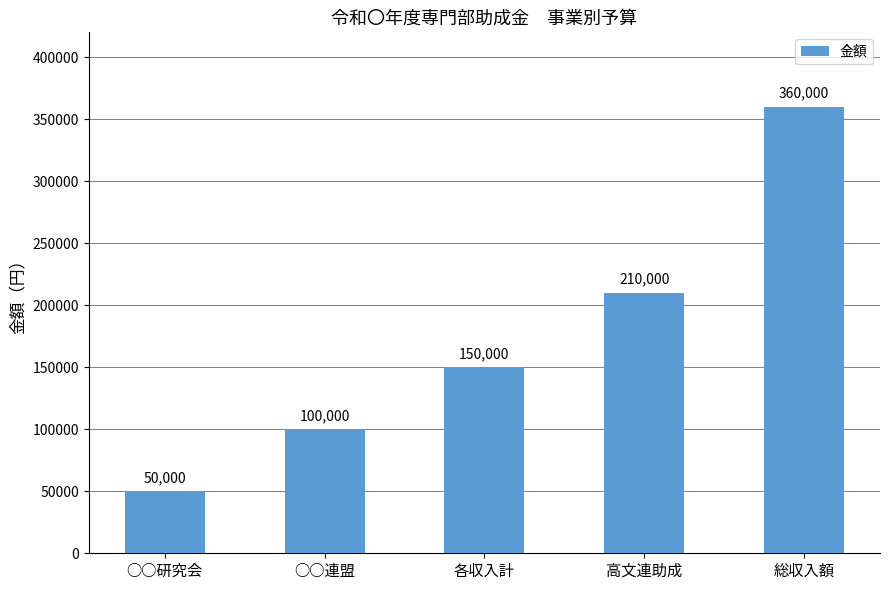

Are the bars grouped side by side (vs. stacked)?

No